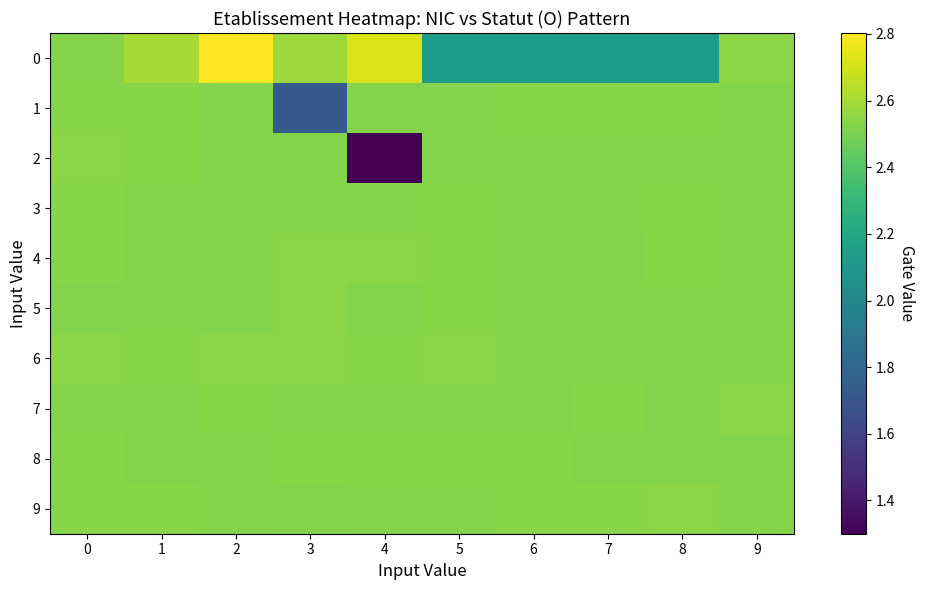

Reading left to right, extract all data points from this chart.

0: 0=2.5	1=2.6	2=2.8	3=2.6	4=2.7	5=2.1	6=2.1	7=2.1	8=2.1	9=2.5
1: 0=2.5	1=2.5	2=2.5	3=1.7	4=2.5	5=2.5	6=2.5	7=2.5	8=2.5	9=2.5
2: 0=2.5	1=2.5	2=2.5	3=2.5	4=1.3	5=2.5	6=2.5	7=2.5	8=2.5	9=2.5
3: 0=2.5	1=2.5	2=2.5	3=2.5	4=2.5	5=2.5	6=2.5	7=2.5	8=2.5	9=2.5
4: 0=2.5	1=2.5	2=2.5	3=2.5	4=2.5	5=2.5	6=2.5	7=2.5	8=2.5	9=2.5
5: 0=2.5	1=2.5	2=2.5	3=2.5	4=2.5	5=2.5	6=2.5	7=2.5	8=2.5	9=2.5
6: 0=2.5	1=2.5	2=2.5	3=2.5	4=2.5	5=2.5	6=2.5	7=2.5	8=2.5	9=2.5
7: 0=2.5	1=2.5	2=2.5	3=2.5	4=2.5	5=2.5	6=2.5	7=2.5	8=2.5	9=2.5
8: 0=2.5	1=2.5	2=2.5	3=2.5	4=2.5	5=2.5	6=2.5	7=2.5	8=2.5	9=2.5
9: 0=2.5	1=2.5	2=2.5	3=2.5	4=2.5	5=2.5	6=2.5	7=2.5	8=2.5	9=2.5